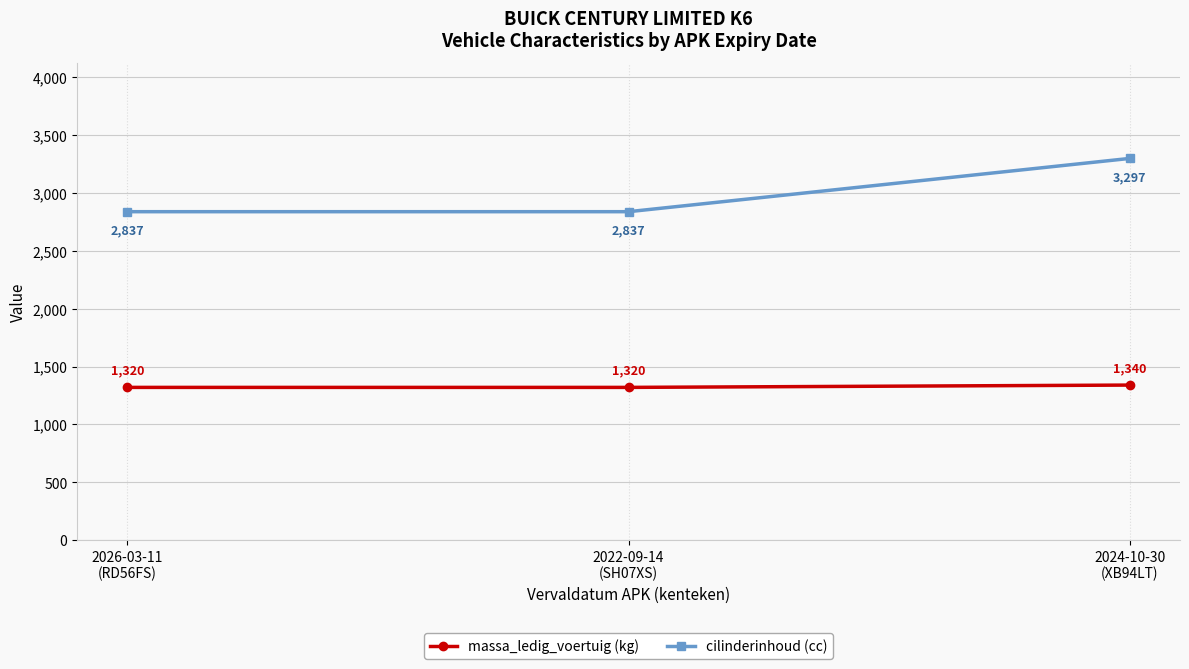

List the series in order of their peak value, lowest first.

massa_ledig_voertuig (kg), cilinderinhoud (cc)